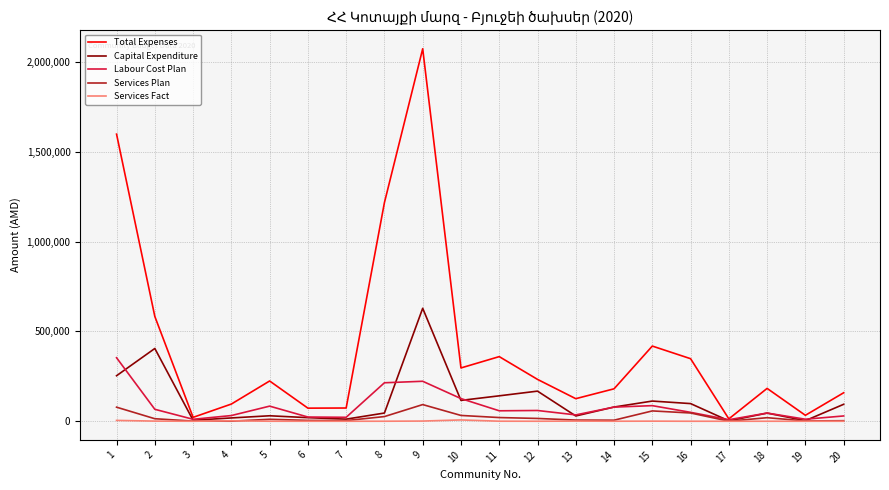

What are all the series names shown in the legend?

Total Expenses, Capital Expenditure, Labour Cost Plan, Services Plan, Services Fact